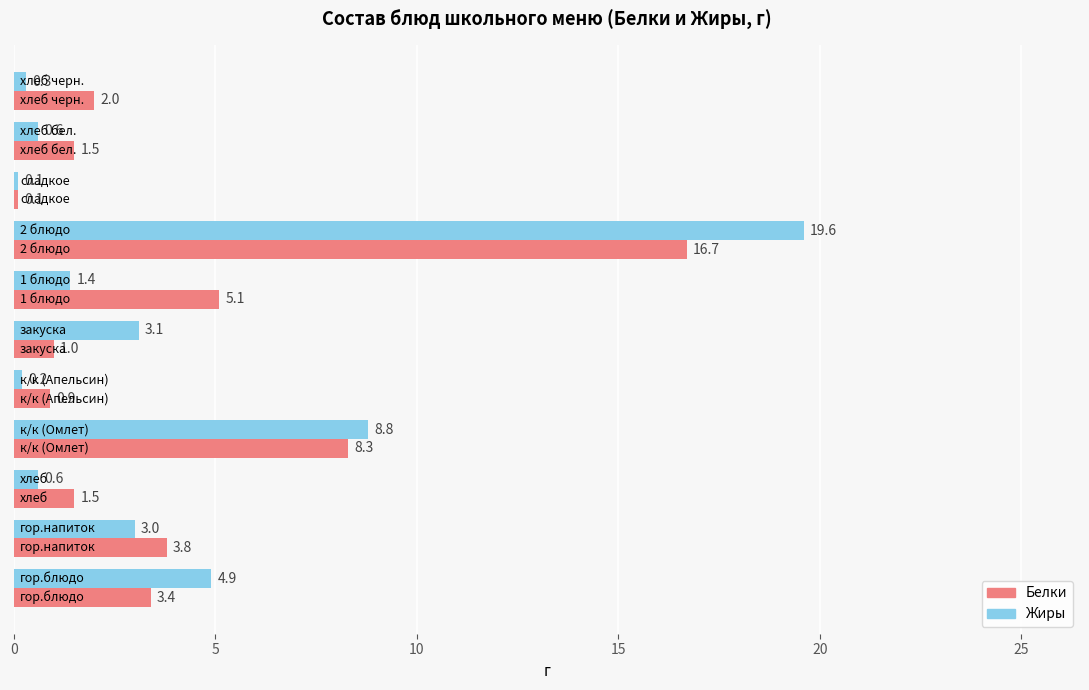

What is the average value of the Жиры series?

3.9